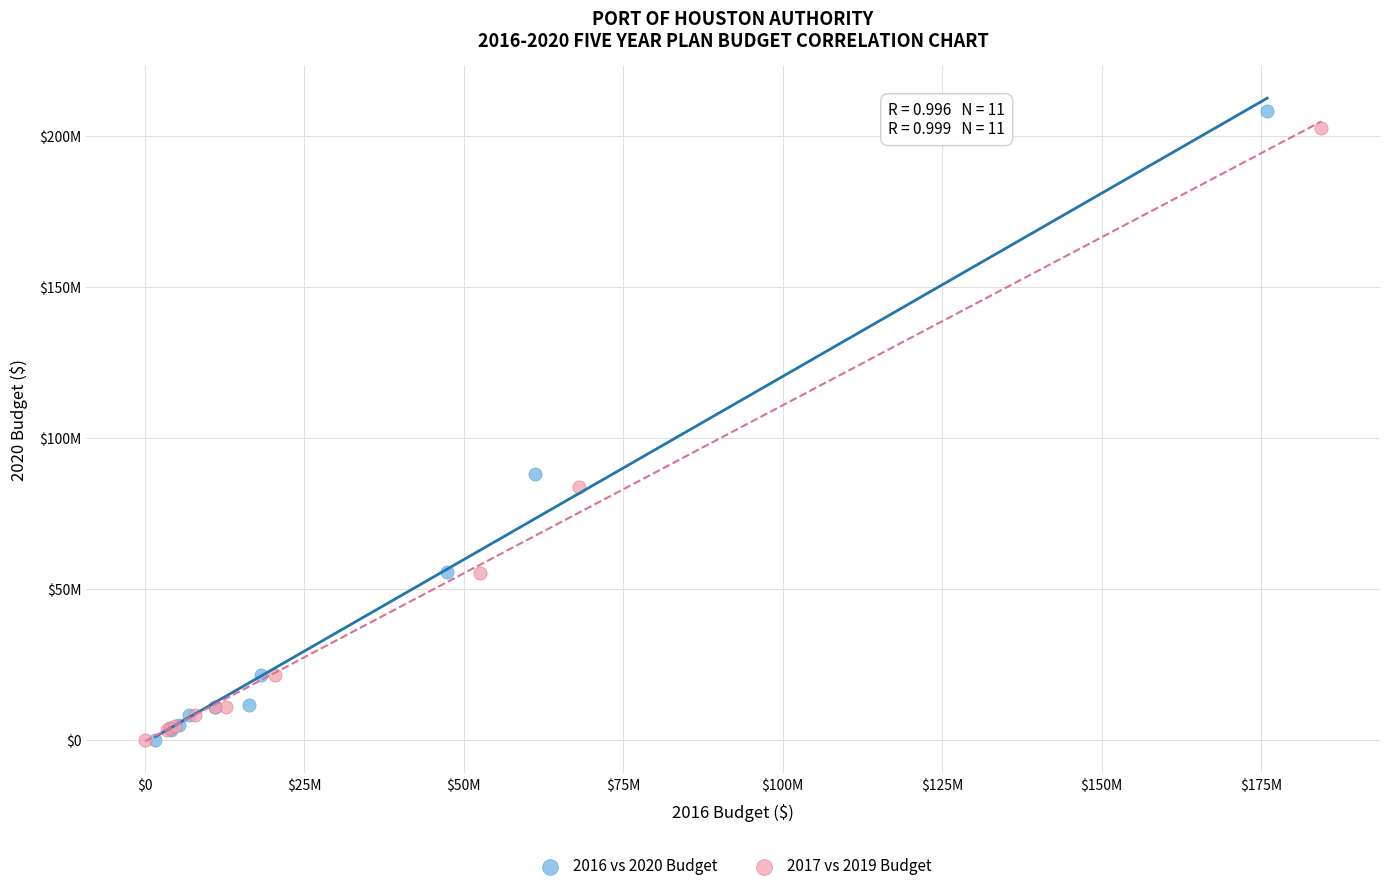

What are all the series names shown in the legend?

2016 vs 2020 Budget, 2017 vs 2019 Budget